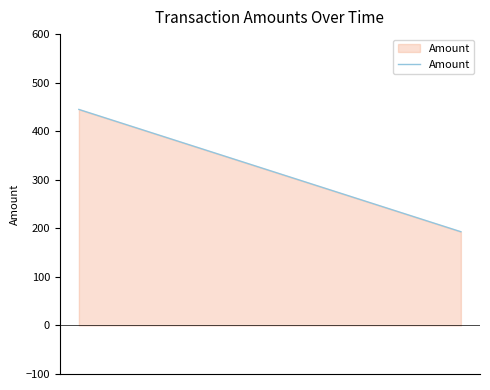

What is the smallest value displayed?

193.0